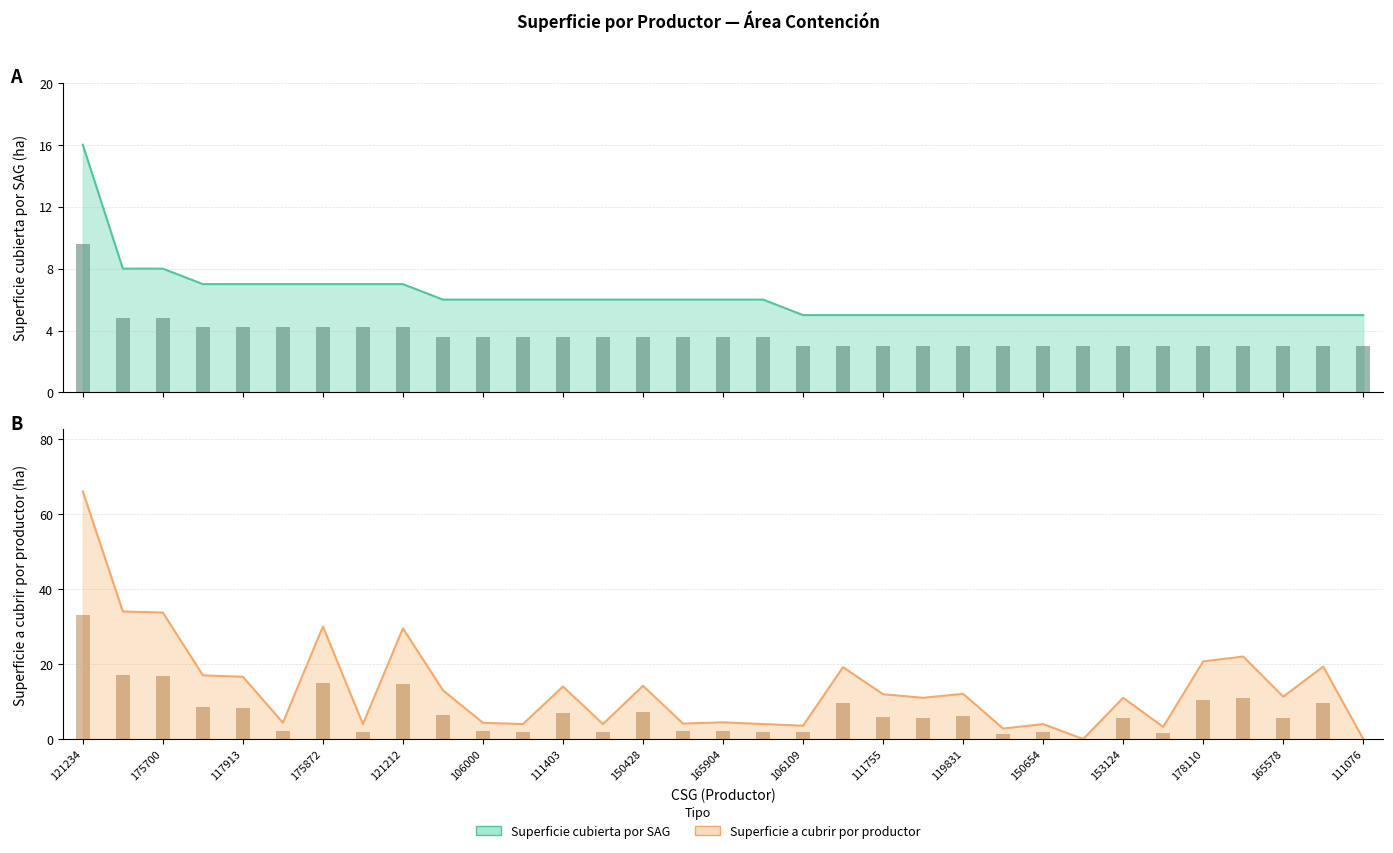

What is the total value across all series at 117913?

23.6